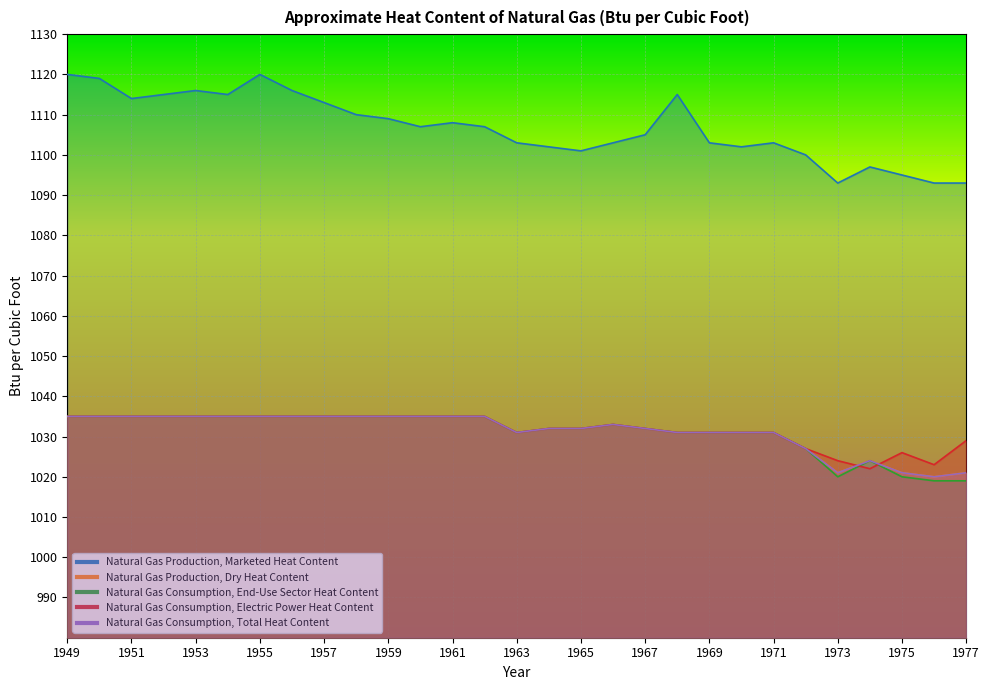

What is the sum of all Natural Gas Consumption, Total Heat Content values?

29908